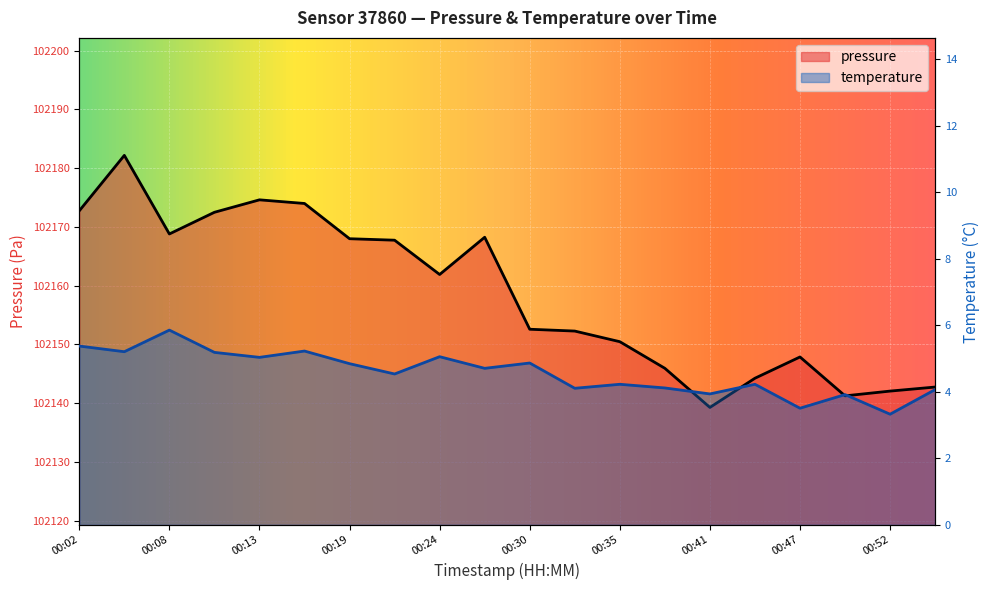

At which category is the sum across all series the highest?

00:05